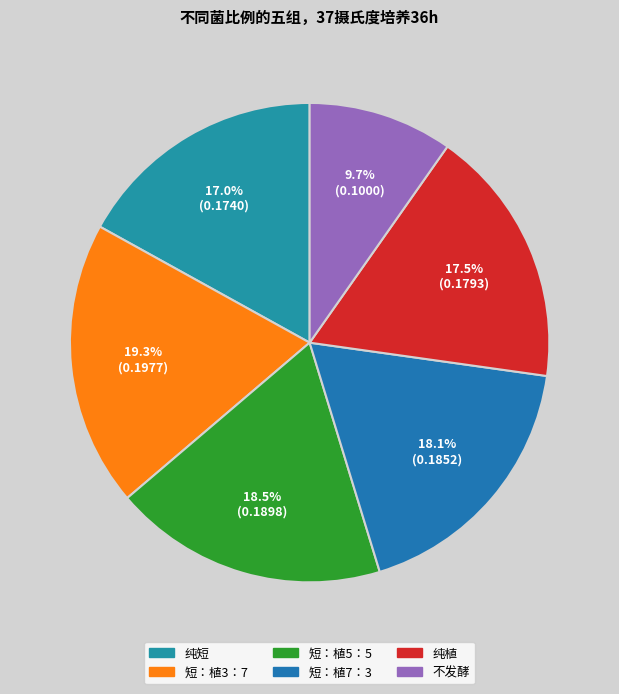

Rank the categories by value from lowest to highest.

不发酵, 纯短, 纯植, 短：植7：3, 短：植5：5, 短：植3：7